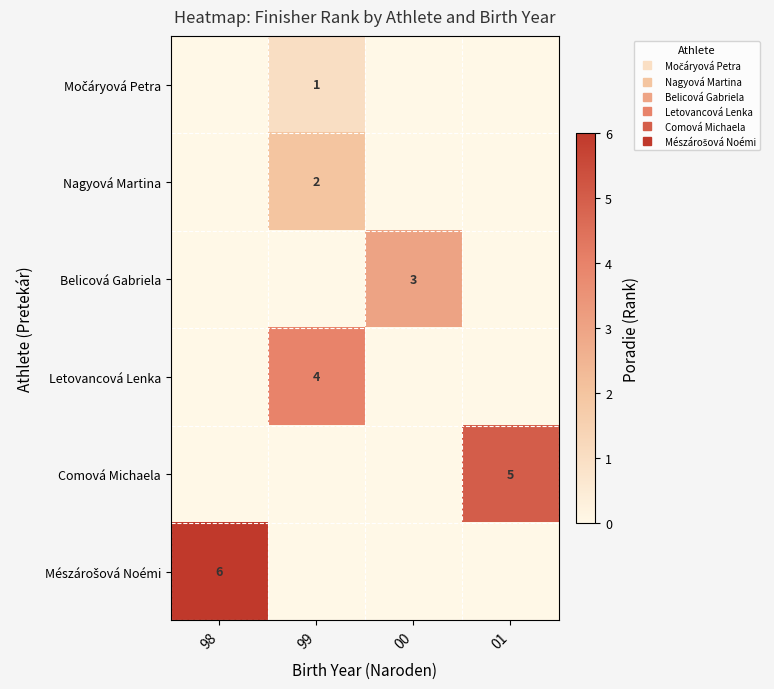

Which category has the lowest value in the Nagyová Martina series?

98